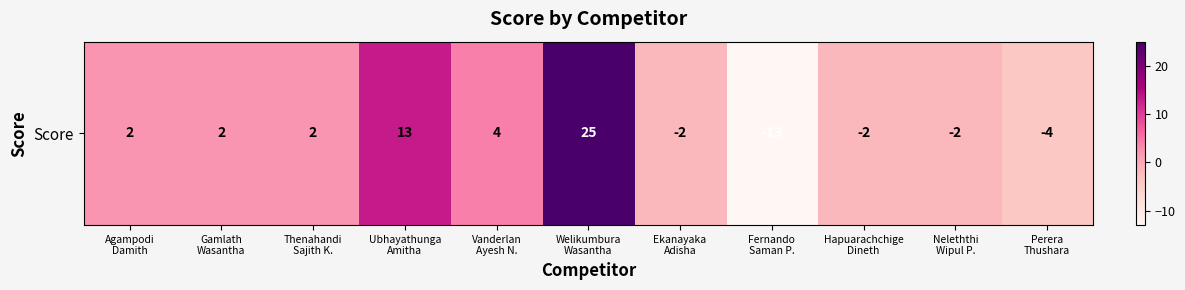

List the labels in order of value, smallest first.

Fernando
Saman P., Perera
Thushara, Ekanayaka
Adisha, Hapuarachchige
Dineth, Neleththi
Wipul P., Agampodi
Damith, Gamlath
Wasantha, Thenahandi
Sajith K., Vanderlan
Ayesh N., Ubhayathunga
Amitha, Welikumbura
Wasantha